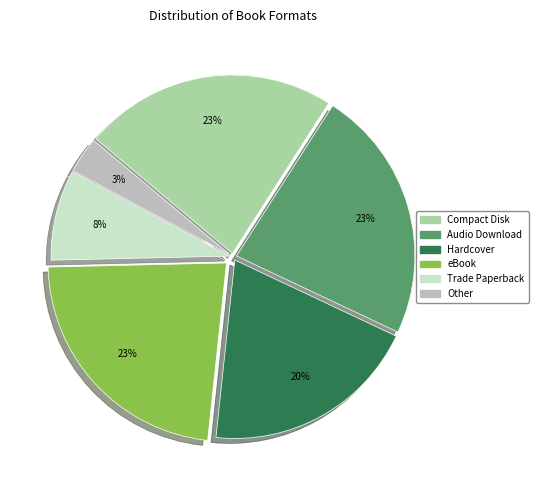

Is there any slice that represents more than half of the pie?

No